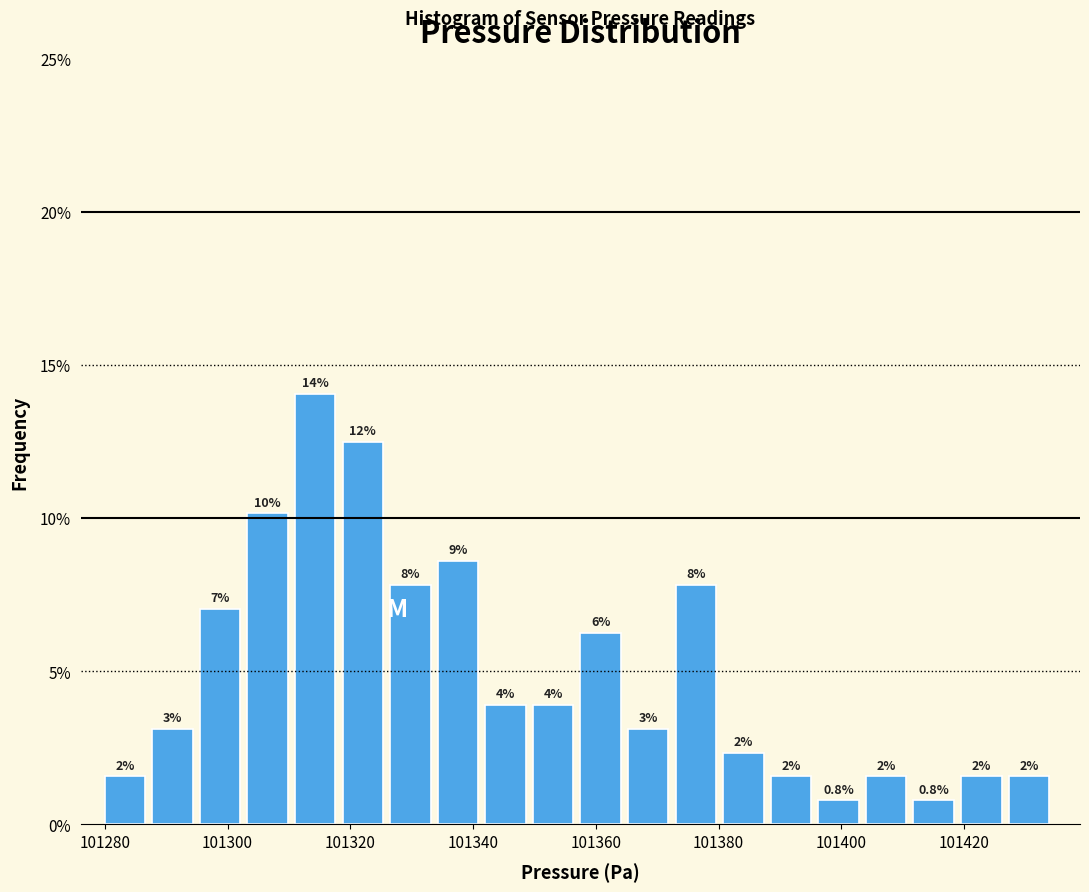

Around what value on the x-axis is the tallest bar? Give the approximate position of its centre, as read against the axis.

101314